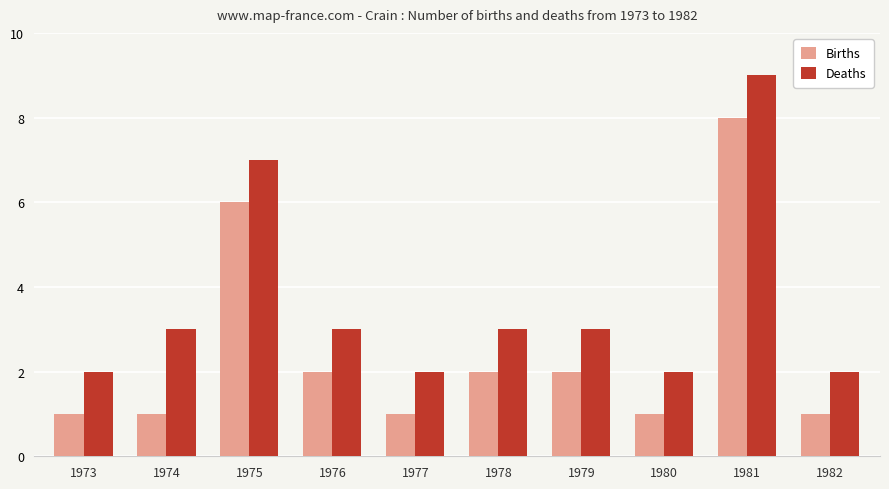

Reading left to right, what are all the values shown in this chart?

Births: 1973=1	1974=1	1975=6	1976=2	1977=1	1978=2	1979=2	1980=1	1981=8	1982=1
Deaths: 1973=2	1974=3	1975=7	1976=3	1977=2	1978=3	1979=3	1980=2	1981=9	1982=2